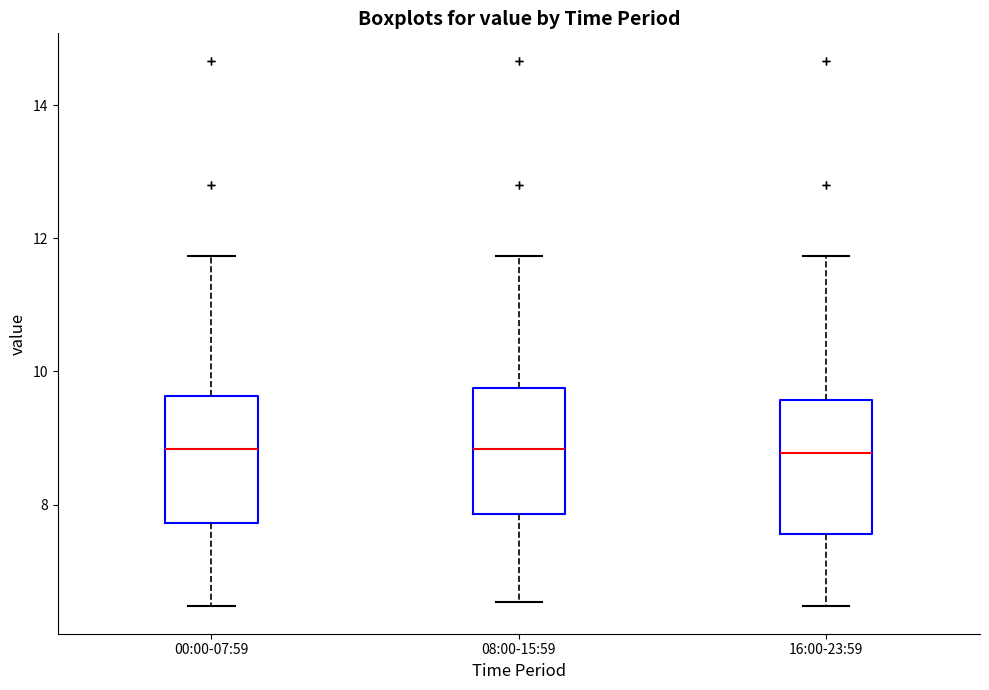

Where does the lower whisker of the box for 08:00-15:59 end on the y-axis? The values are not printed on the chart, so give them approximately, as read against the axis.

6.6